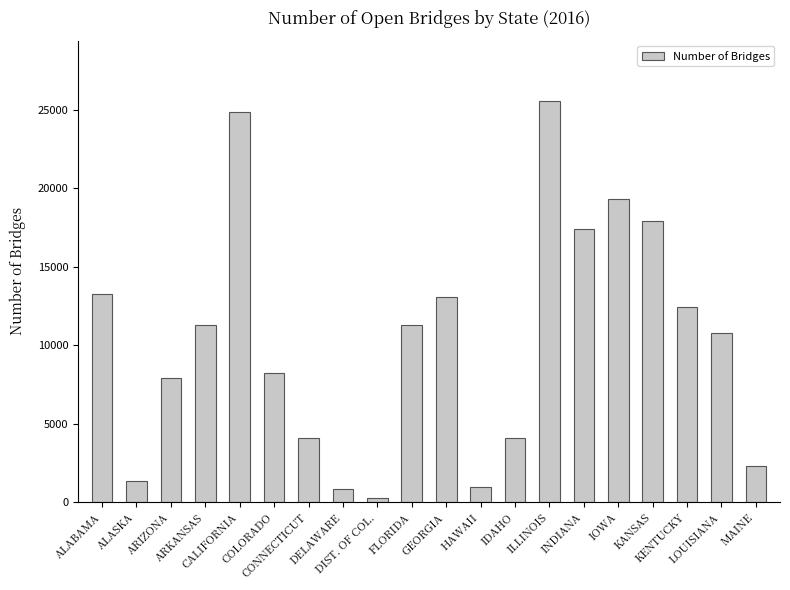

The chart shows a value of 11254 at ARKANSAS. True or false?

True